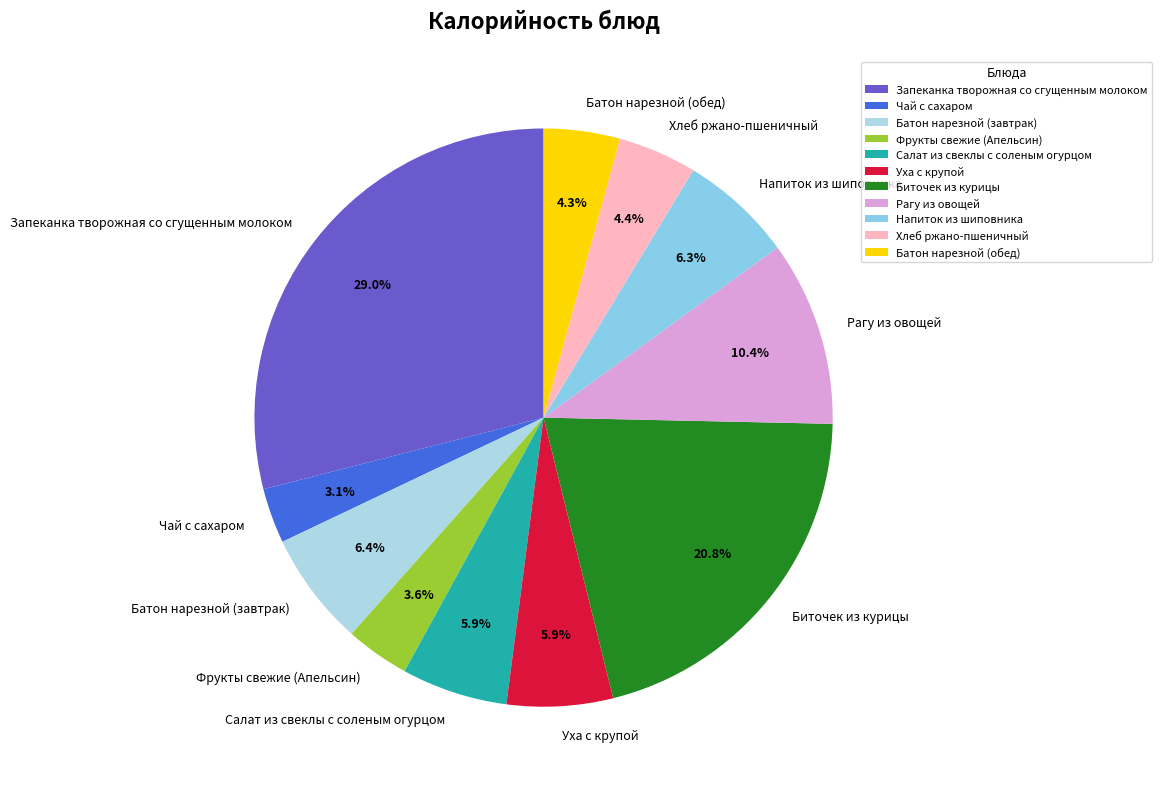

What is the largest slice in the pie chart?

Запеканка творожная со сгущенным молоком